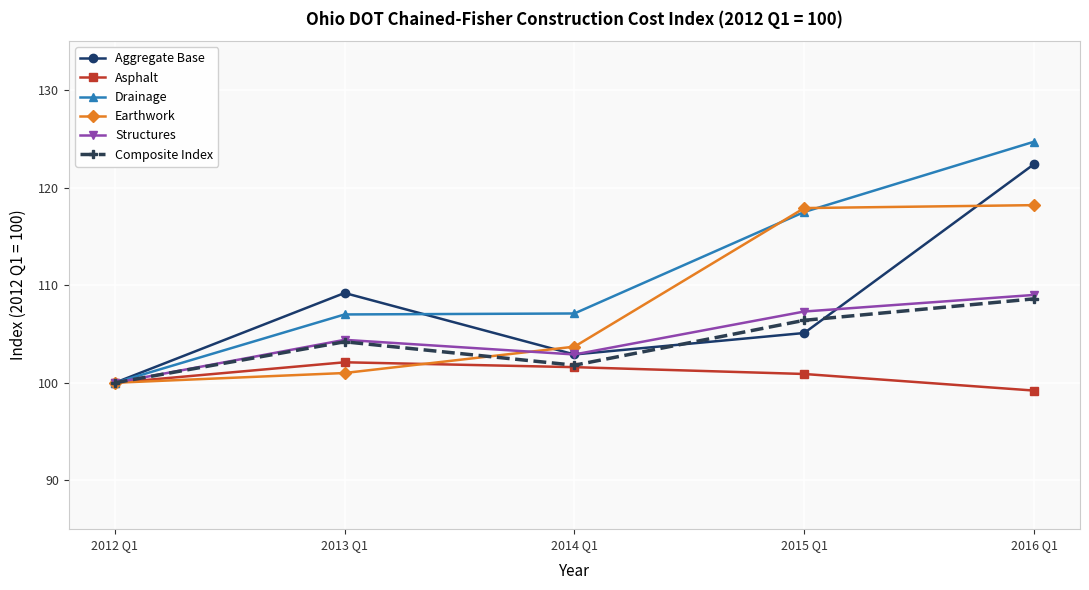

What value does the Earthwork series have at 2015 Q1?

117.9